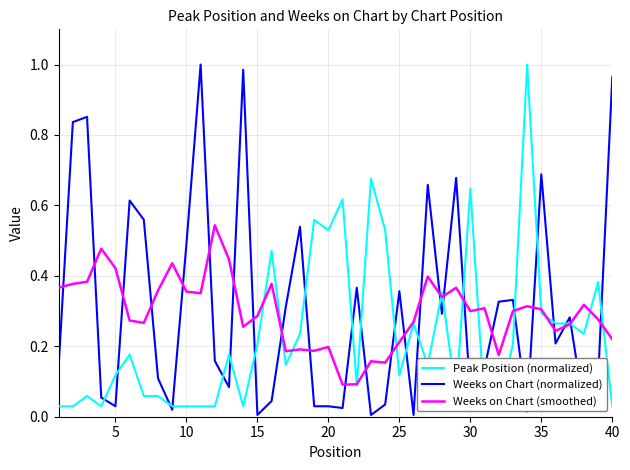

Which series ends up on top after the final intersection of Weeks on Chart (smoothed) and Weeks on Chart (normalized)?

Weeks on Chart (normalized)